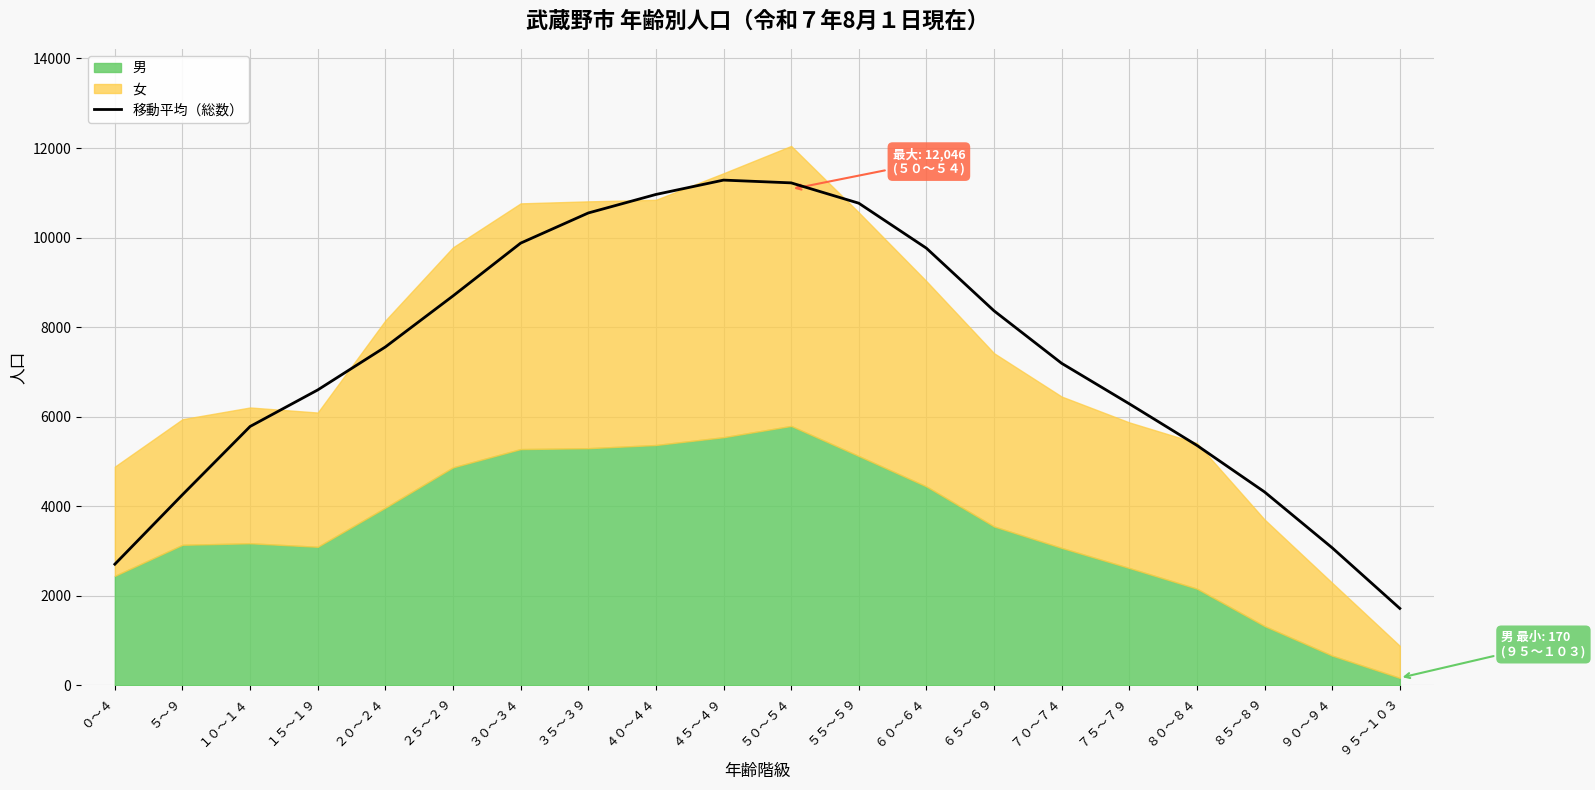

Rank the categories by value from lowest to highest.

９５～１０３, ０～４, ９０～９４, ５～９, ８５～８９, ８０～８４, １０～１４, ７５～７９, １５～１９, ７０～７４, ２０～２４, ６５～６９, ２５～２９, ６０～６４, ３０～３４, ３５～３９, ５５～５９, ４０～４４, ５０～５４, ４５～４９